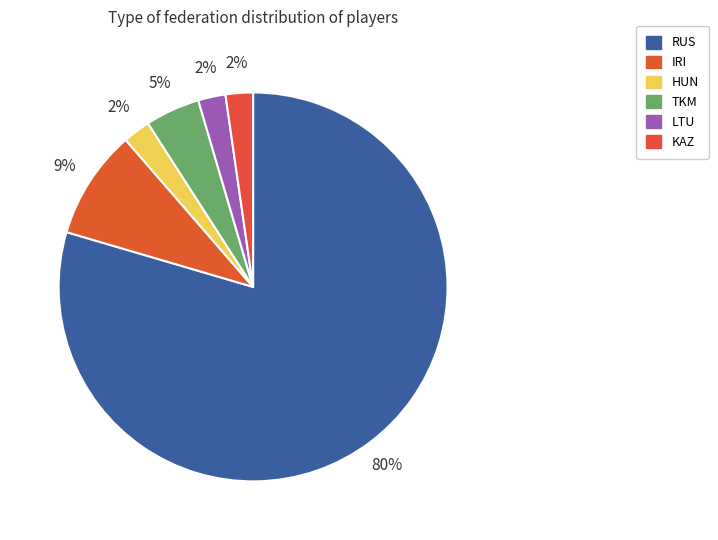

Is it true that KAZ is 2% of the pie?

True